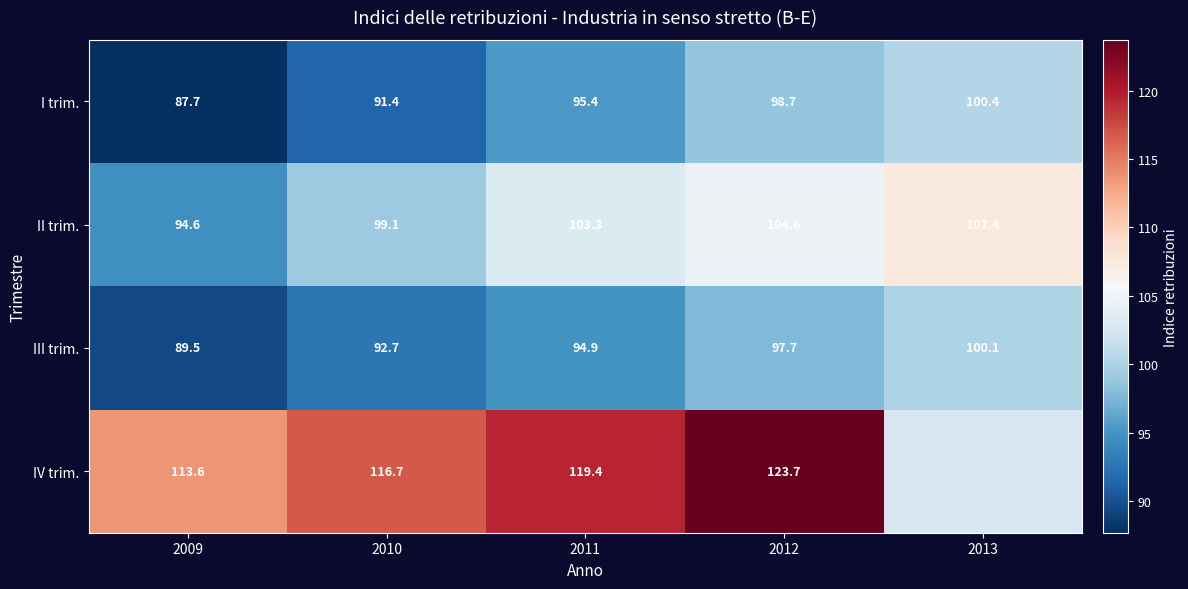

What is the approximate value of I trim. at 2013?

100.4